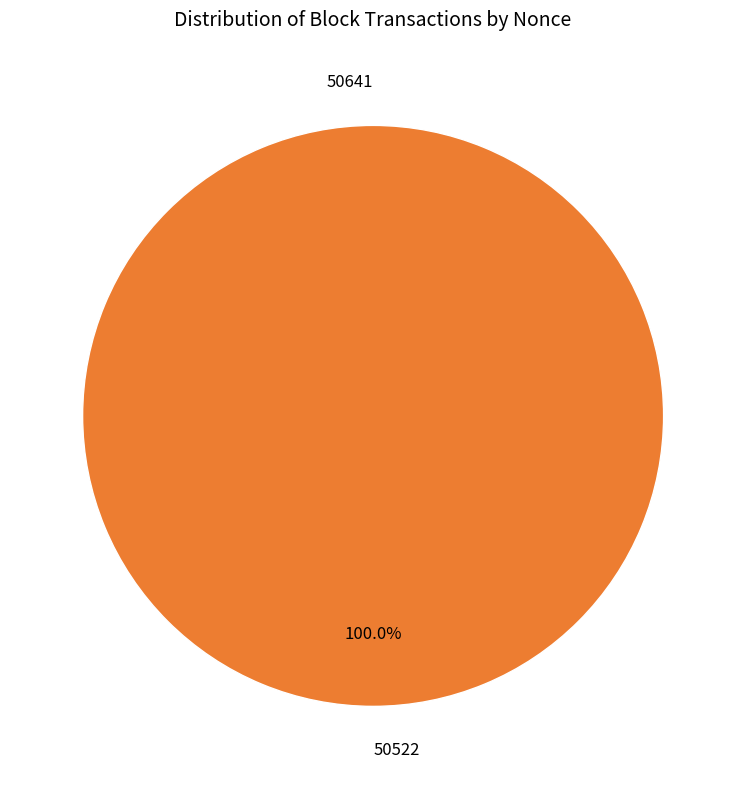

To the nearest percent, what portion does 50522 represent?

100%